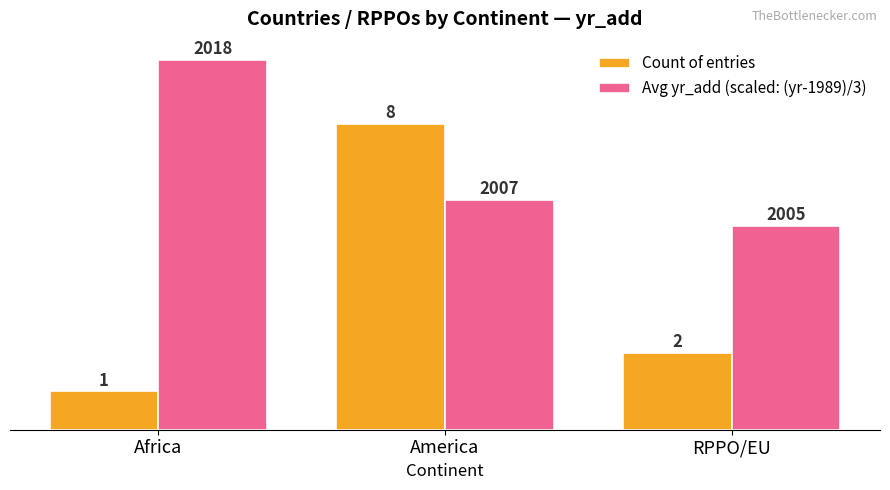

The Avg yr_add (scaled: (yr-1989)/3) series shows 2.1 at Africa. True or false?

False